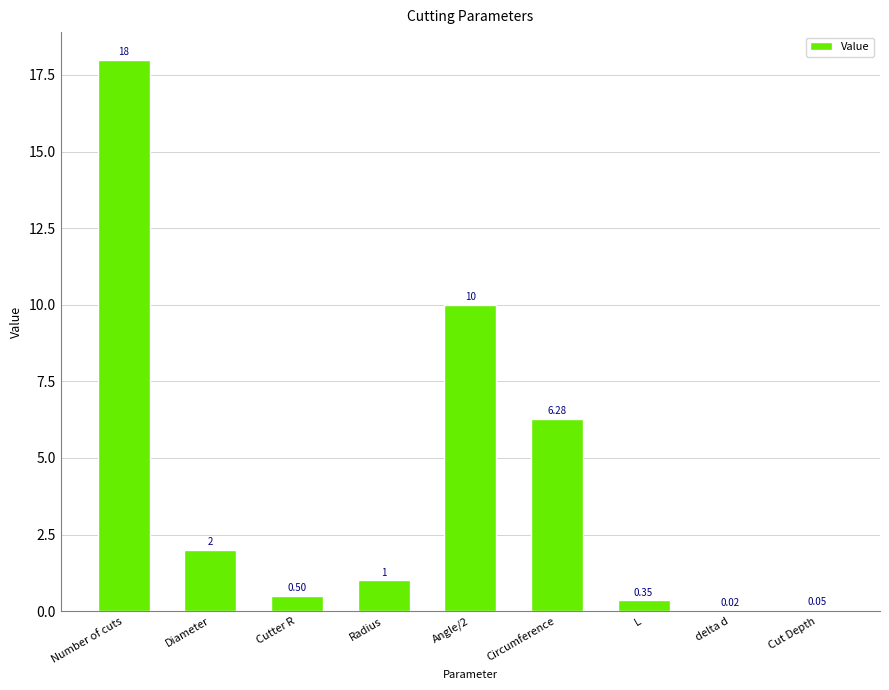

What is the average value?

4.2